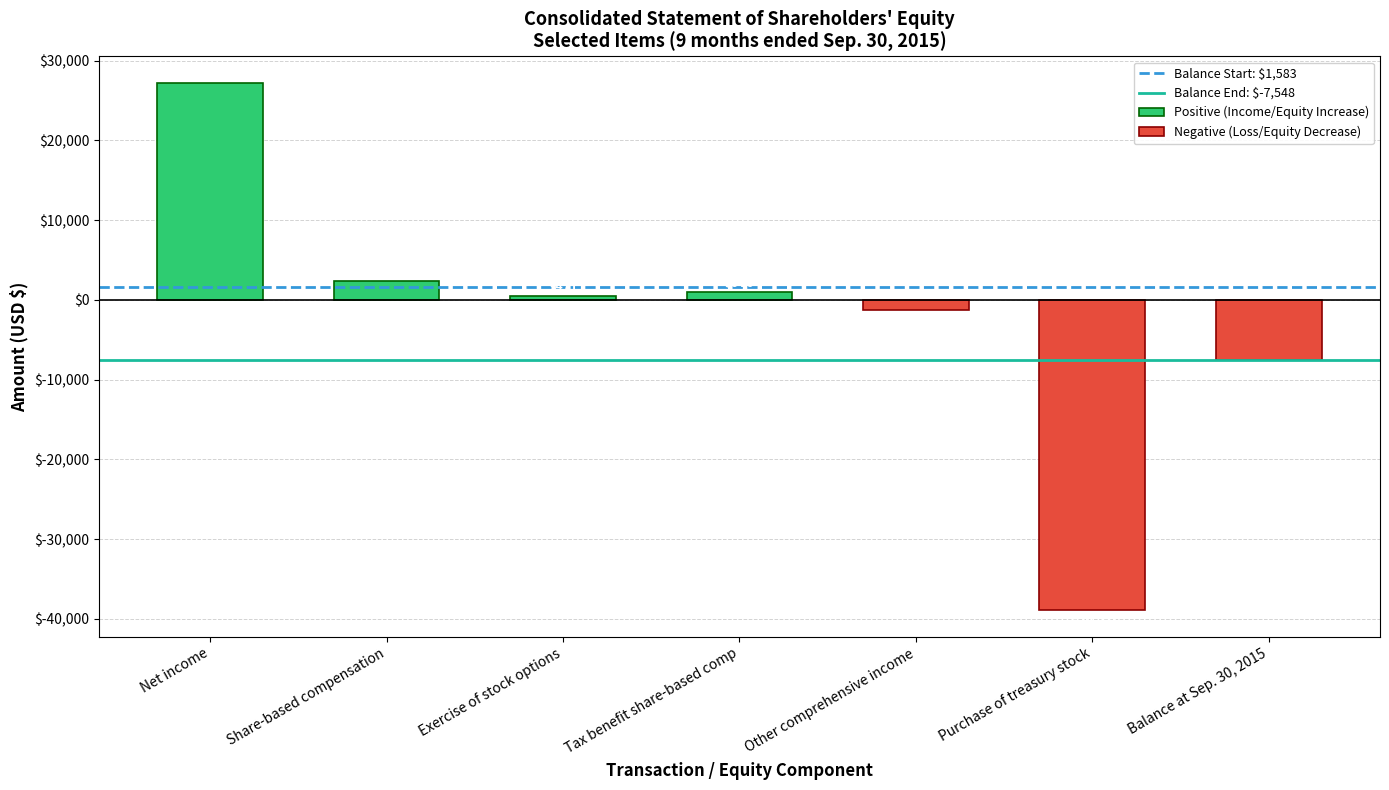

Is the value of Balance Start: $1,583 at Share-based compensation greater than the value of Balance End: $-7,548 at Net income?

Yes